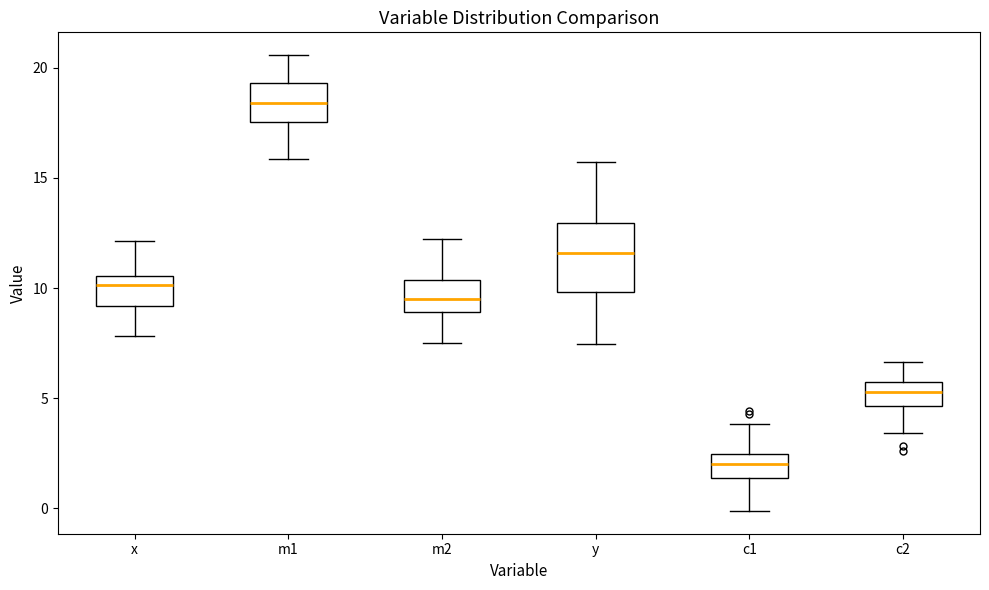

Reading left to right, transcribe this box plot: for each box, give where its median line is, the range the box spans, and where its two whiskers end, as read against the y-axis. The values are not printed on the chart, so give them approximately, as read against the axis.

x: median 10.0, box 9.0 to 10.5, whiskers 8.0 to 12.0
m1: median 18.5, box 17.5 to 19.5, whiskers 16.0 to 20.5
m2: median 9.5, box 9.0 to 10.5, whiskers 7.5 to 12.0
y: median 11.5, box 10.0 to 13.0, whiskers 7.5 to 15.5
c1: median 2.0, box 1.5 to 2.5, whiskers 0.0 to 4.0
c2: median 5.5 (inside the box), box 4.5 to 5.5, whiskers 3.5 to 6.5